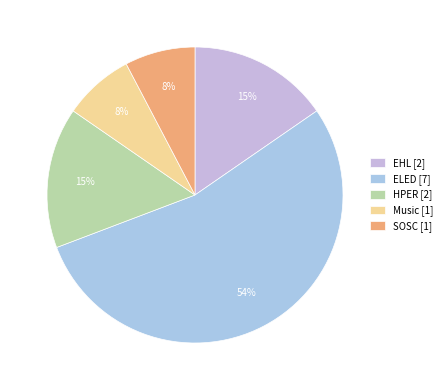

Count the number of slices in the pie.

5